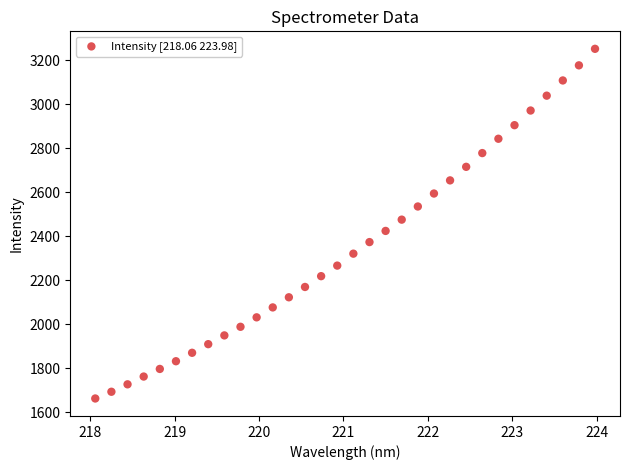

What is the range of Y values (max minus min)?

1591.1